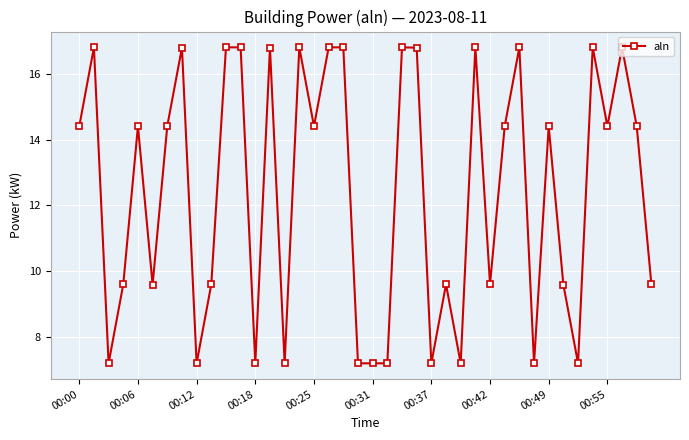

What is the value of the 9th point from the left?

7.2